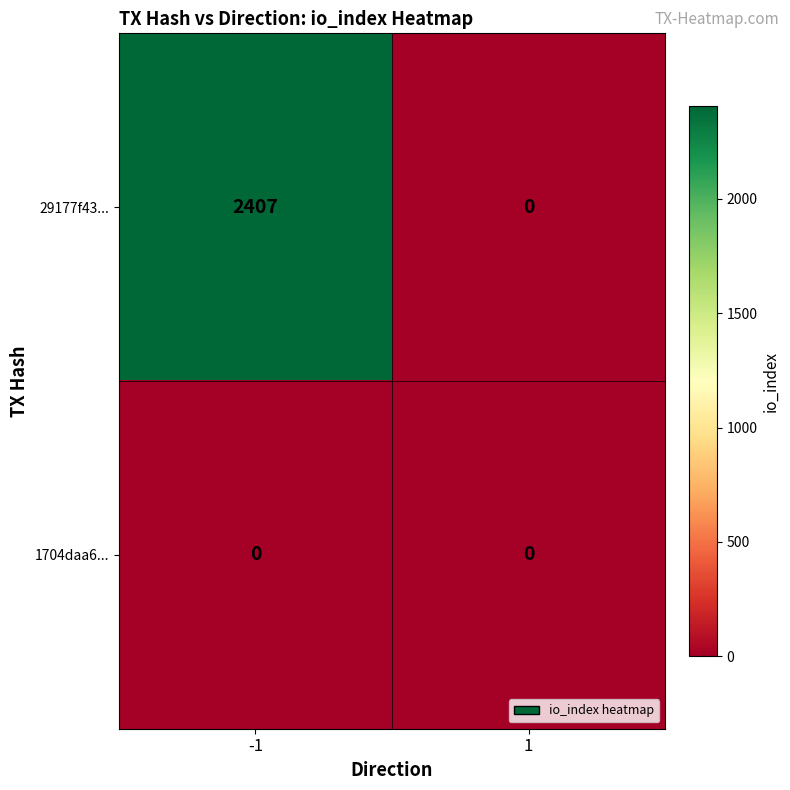

List the series in order of their peak value, highest first.

29177f43..., 1704daa6...